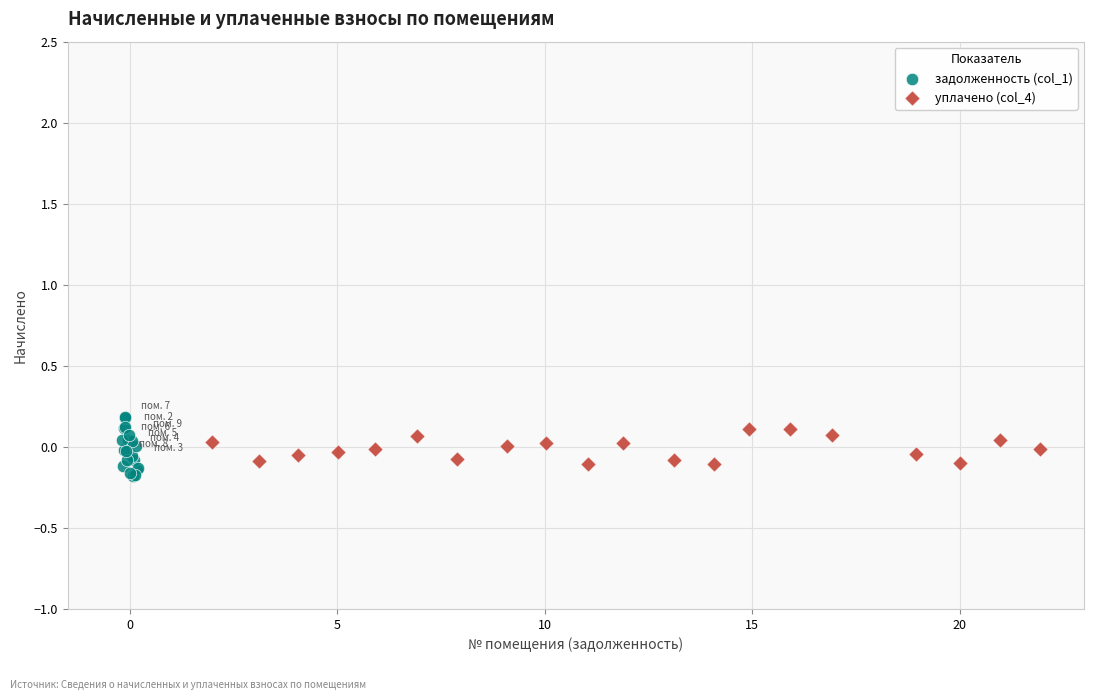

Which series has the largest Y range (max minus min)?

задолженность (col_1)